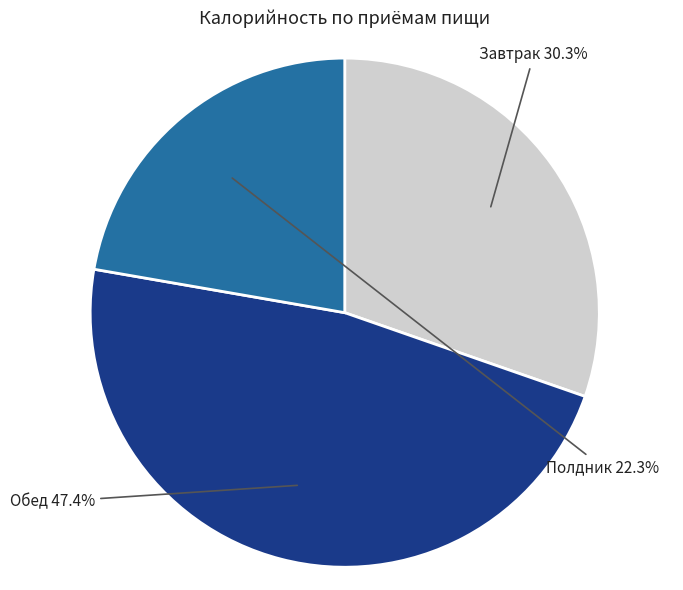

Does any single category account for the majority?

No